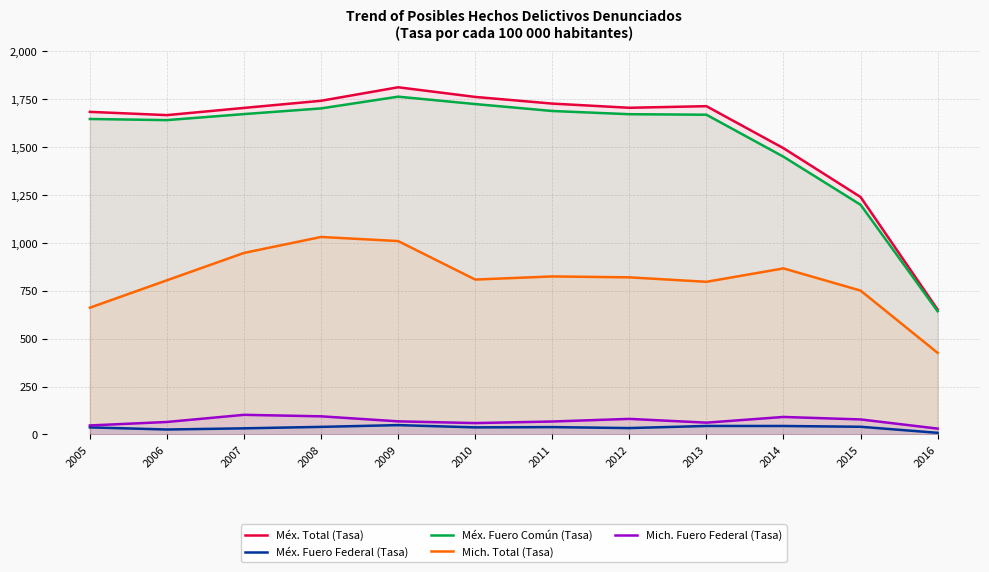

Read the Méx. Fuero Federal (Tasa) value at 2012.

33.6